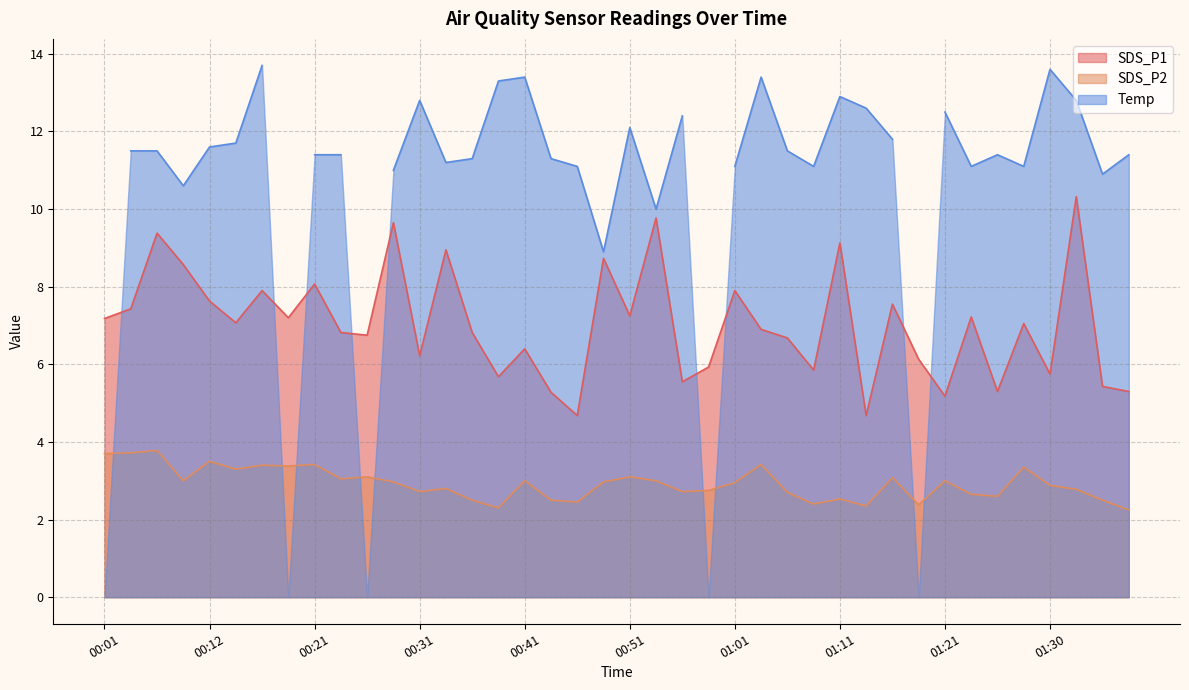

Does the chart have visible grid lines?

Yes